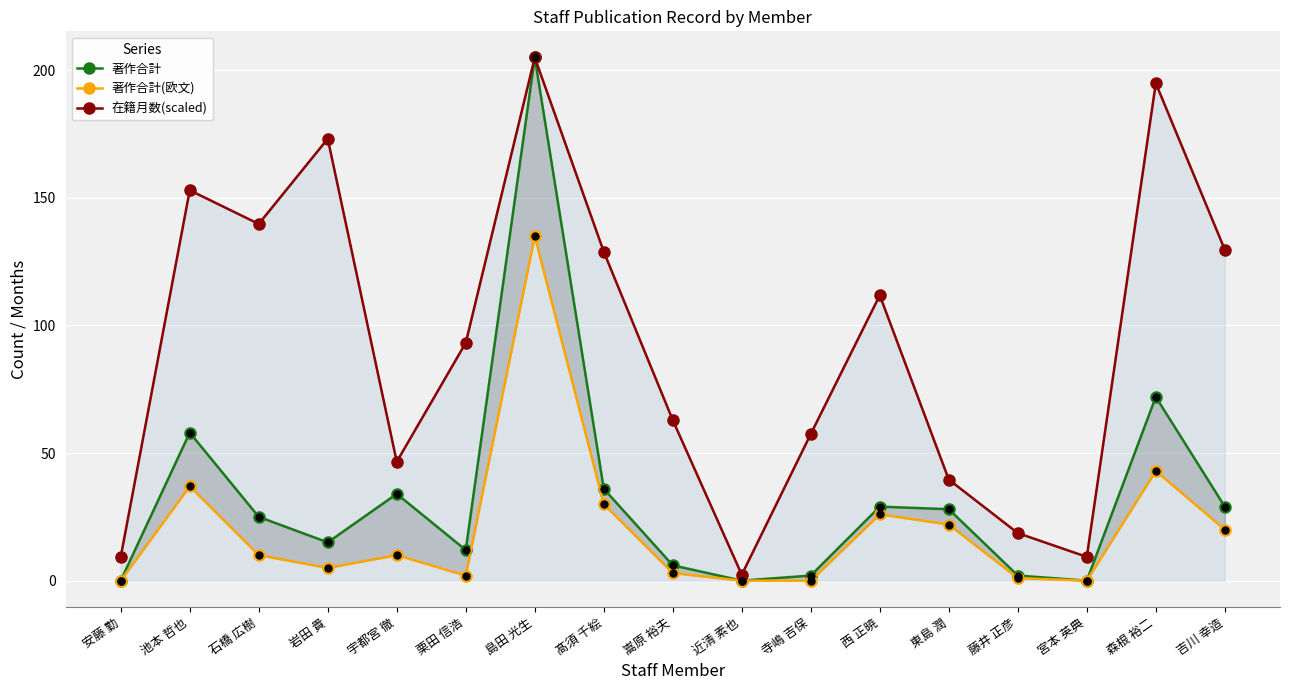

Which series reaches the maximum Y coordinate?

著作合計